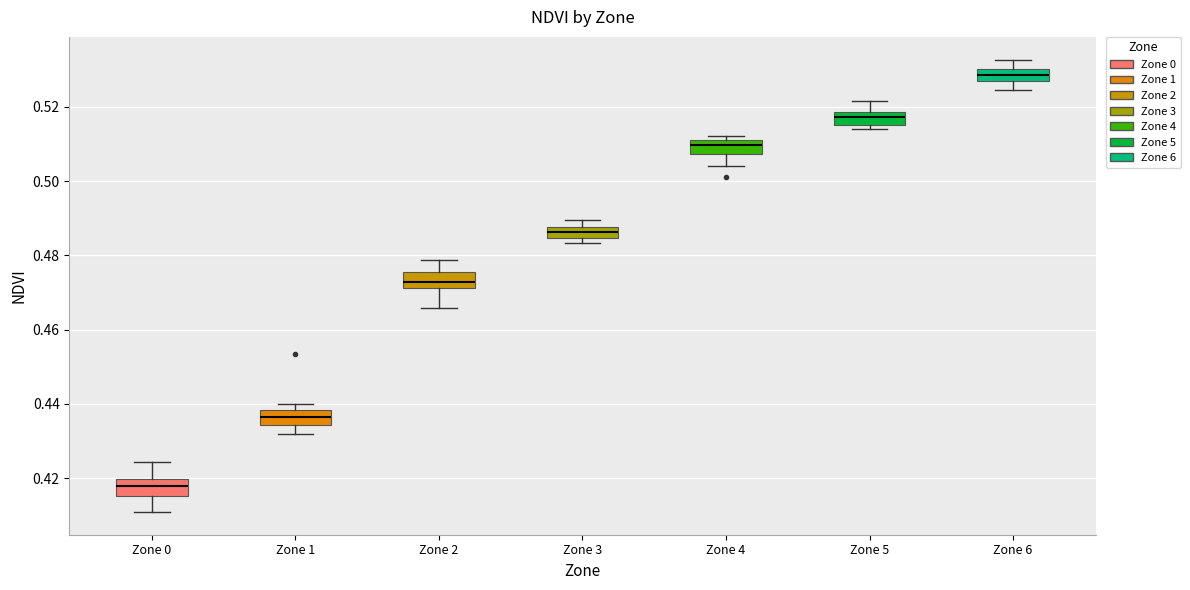

Which box's median line is the lowest?

Zone 0